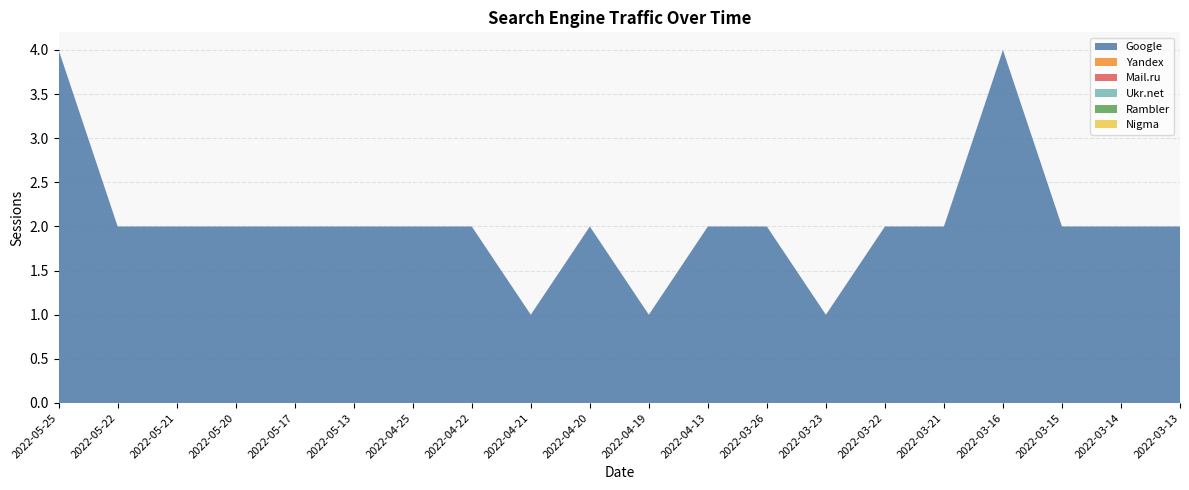

Reading left to right, list all the values displayed in this chart.

Google: 4	2	2	2	2	2	2	2	1	2	1	2	2	1	2	2	4	2	2	2
Yandex: 0	0	0	0	0	0	0	0	0	0	0	0	0	0	0	0	0	0	0	0
Mail.ru: 0	0	0	0	0	0	0	0	0	0	0	0	0	0	0	0	0	0	0	0
Ukr.net: 0	0	0	0	0	0	0	0	0	0	0	0	0	0	0	0	0	0	0	0
Rambler: 0	0	0	0	0	0	0	0	0	0	0	0	0	0	0	0	0	0	0	0
Nigma: 0	0	0	0	0	0	0	0	0	0	0	0	0	0	0	0	0	0	0	0